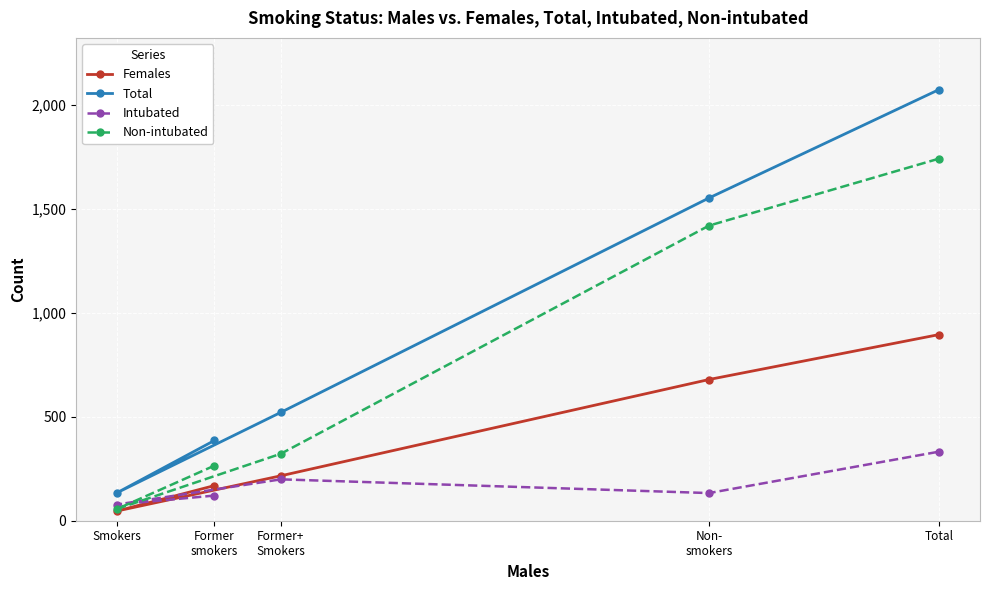

At which category does the chart reach its peak across all series?

Total